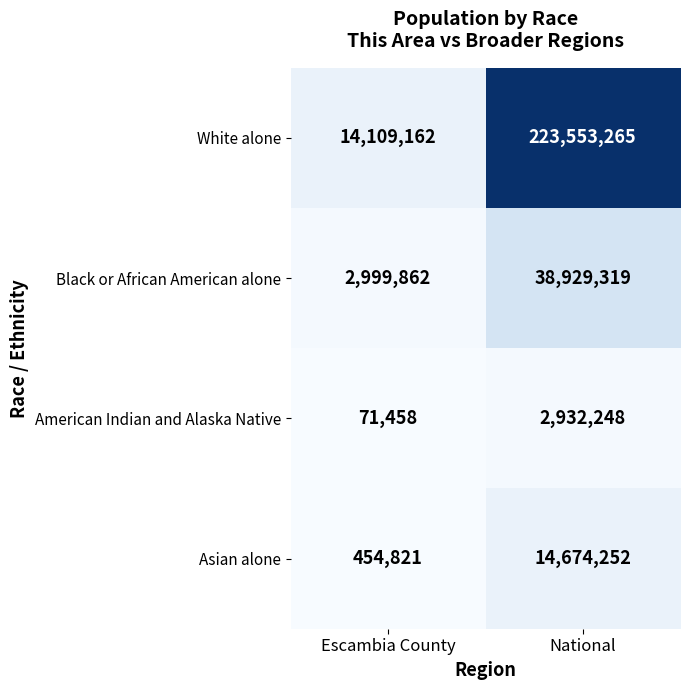

Which category has the highest value across all series?

National